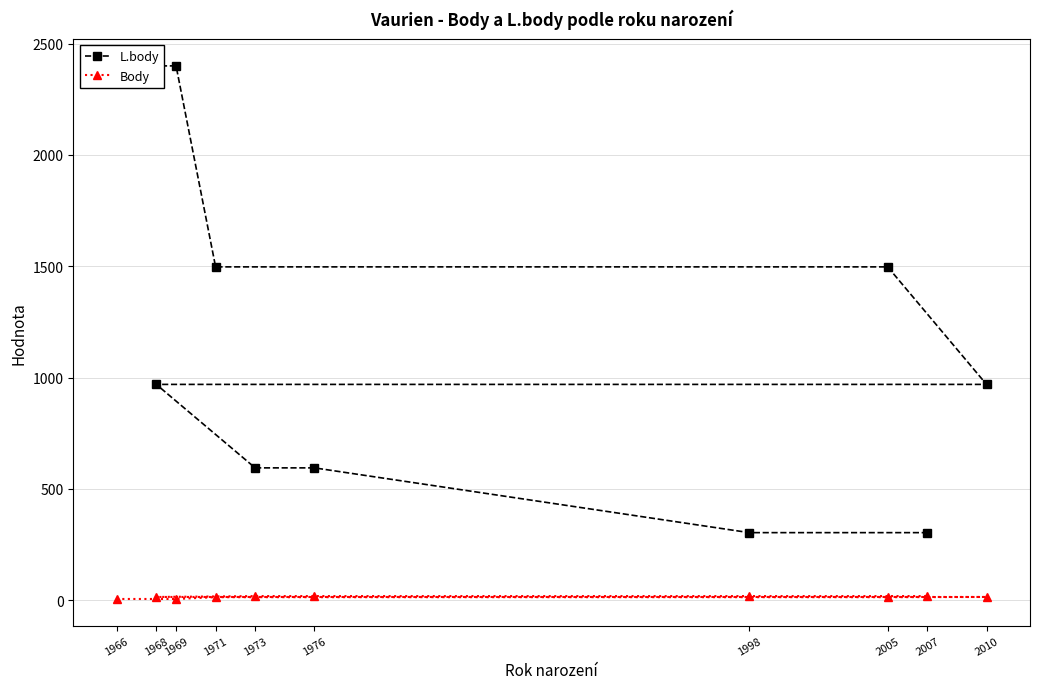

Does the chart display data point markers on the line(s)?

Yes